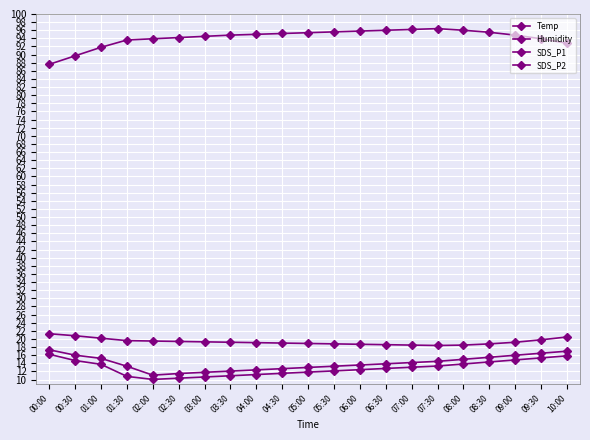

Reading left to right, what are all the values shown in this chart?

Temp: 00:00=21.3	00:30=20.8	01:00=20.2	01:30=19.6	02:00=19.5	02:30=19.4	03:00=19.3	03:30=19.2	04:00=19.1	04:30=19.0	05:00=18.9	05:30=18.8	06:00=18.7	06:30=18.6	07:00=18.5	07:30=18.4	08:00=18.5	08:30=18.8	09:00=19.2	09:30=19.8	10:00=20.5
Humidity: 00:00=87.6	00:30=89.7	01:00=91.8	01:30=93.6	02:00=93.9	02:30=94.2	03:00=94.5	03:30=94.8	04:00=95.0	04:30=95.2	05:00=95.4	05:30=95.6	06:00=95.8	06:30=96.0	07:00=96.2	07:30=96.4	08:00=96.0	08:30=95.5	09:00=94.8	09:30=93.9	10:00=92.8
SDS_P1: 00:00=17.4	00:30=16.0	01:00=15.2	01:30=13.3	02:00=11.1	02:30=11.5	03:00=11.8	03:30=12.1	04:00=12.4	04:30=12.7	05:00=13.0	05:30=13.3	06:00=13.6	06:30=13.9	07:00=14.2	07:30=14.5	08:00=15.0	08:30=15.5	09:00=16.0	09:30=16.5	10:00=17.0
SDS_P2: 00:00=16.2	00:30=14.7	01:00=13.8	01:30=10.8	02:00=10.1	02:30=10.3	03:00=10.7	03:30=10.9	04:00=11.2	04:30=11.6	05:00=11.8	05:30=12.2	06:00=12.4	06:30=12.8	07:00=13.1	07:30=13.3	08:00=13.8	08:30=14.3	09:00=14.8	09:30=15.3	10:00=15.8